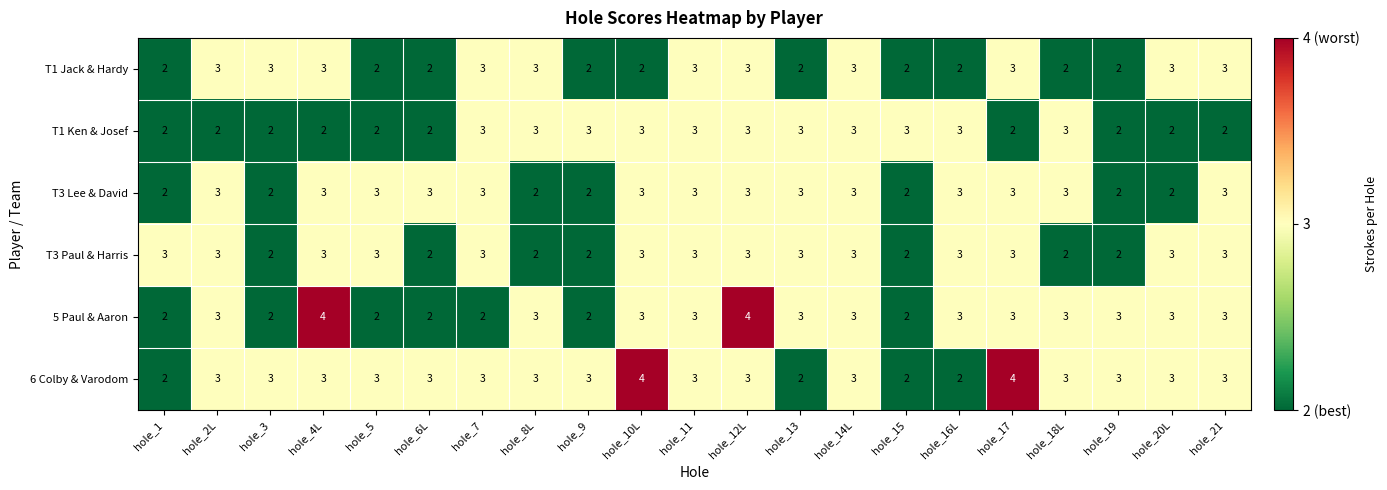

What is the maximum value for 5 Paul & Aaron?

4